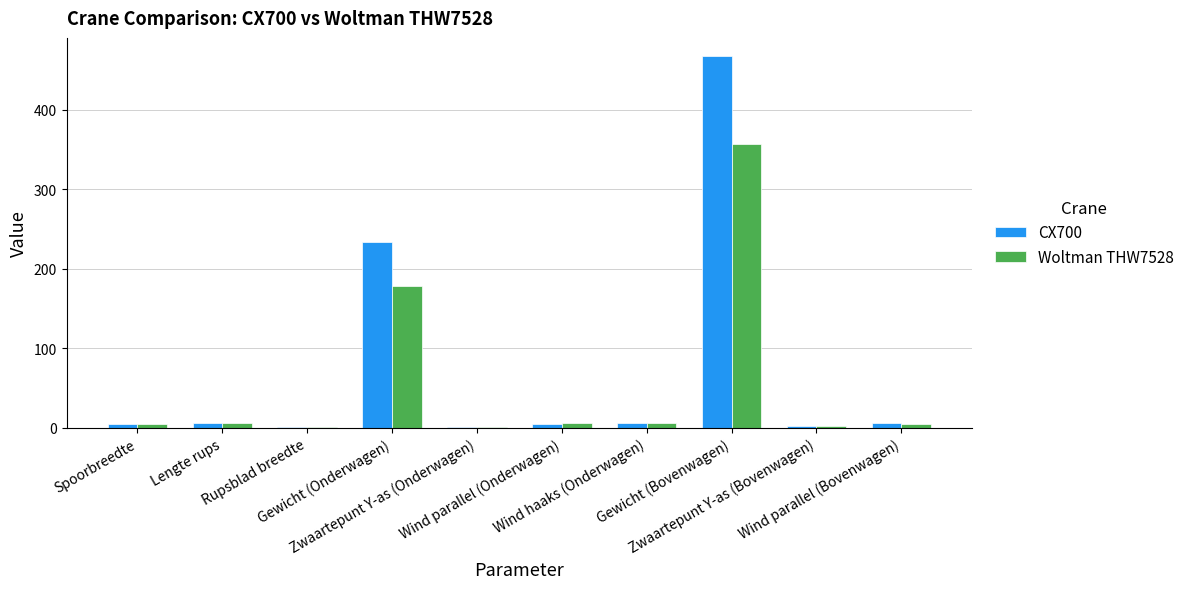

What is the greatest value displayed?

467.0